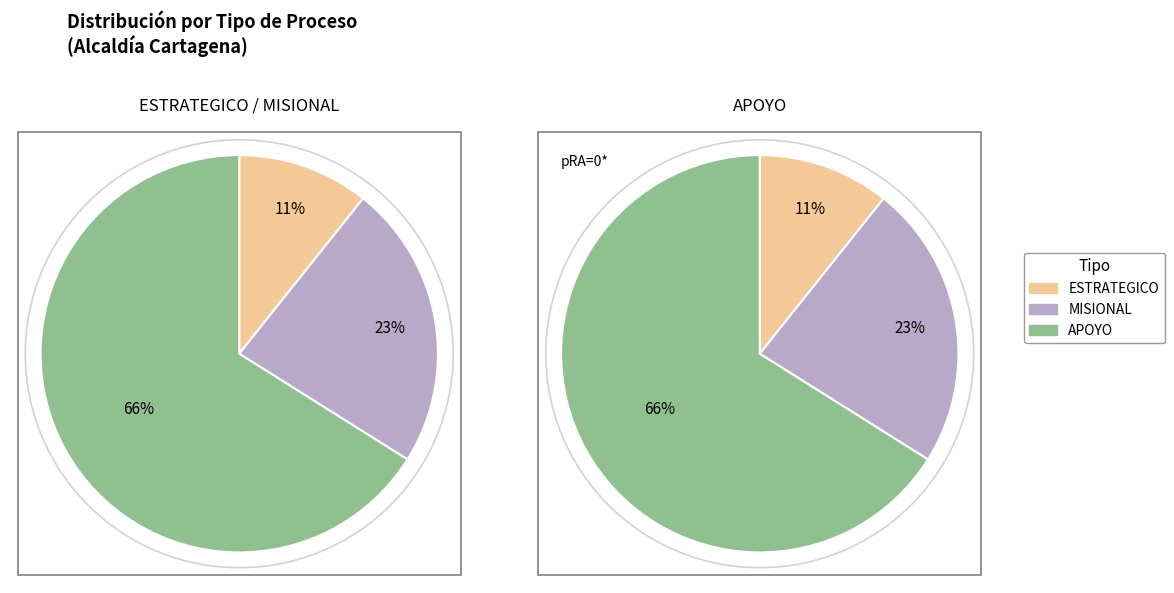

Is there a majority slice in this chart?

Yes